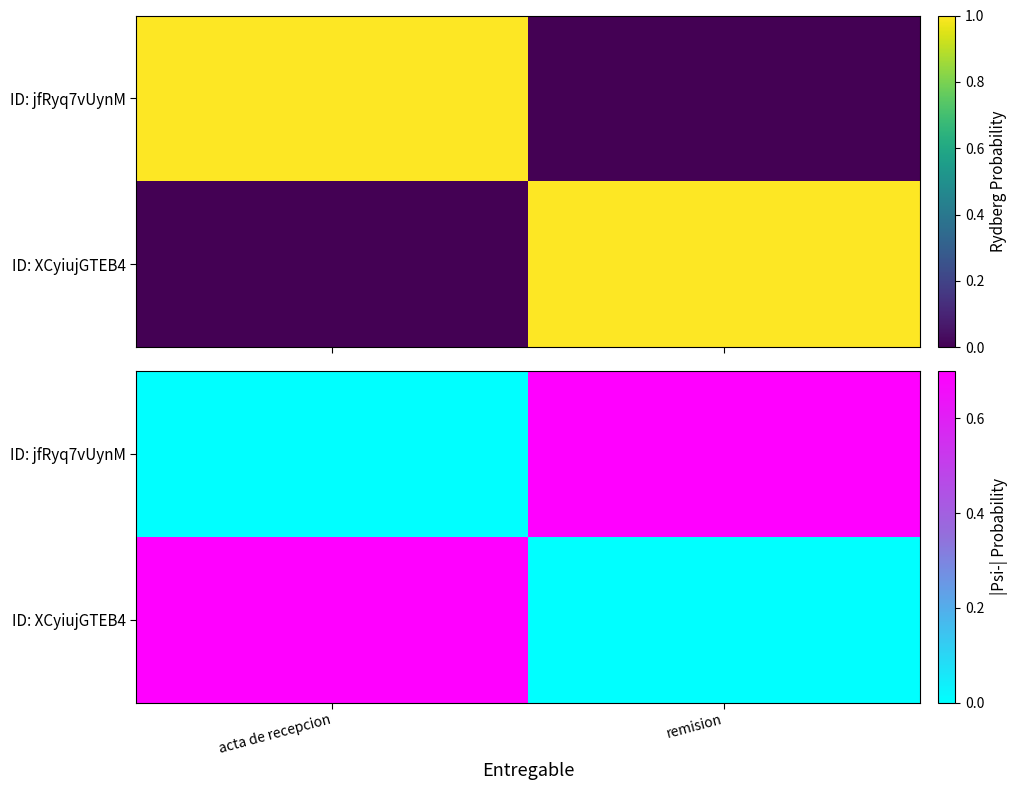

What is the spread (max minus min) of values at acta de recepcion?

1